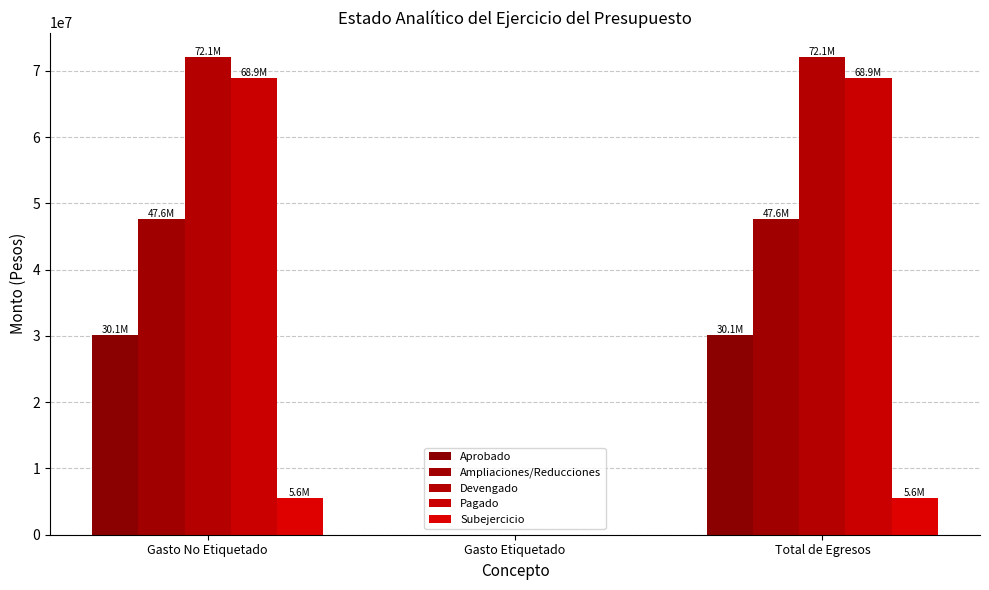

Which series has the largest total across all categories?

Devengado